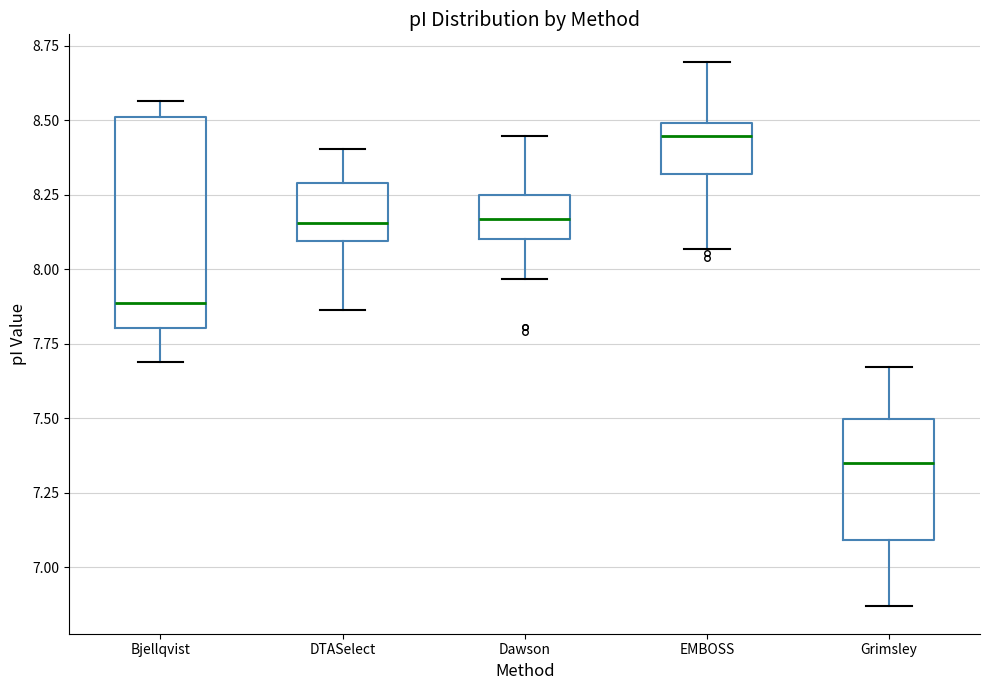

Which box's median line is the lowest?

Grimsley